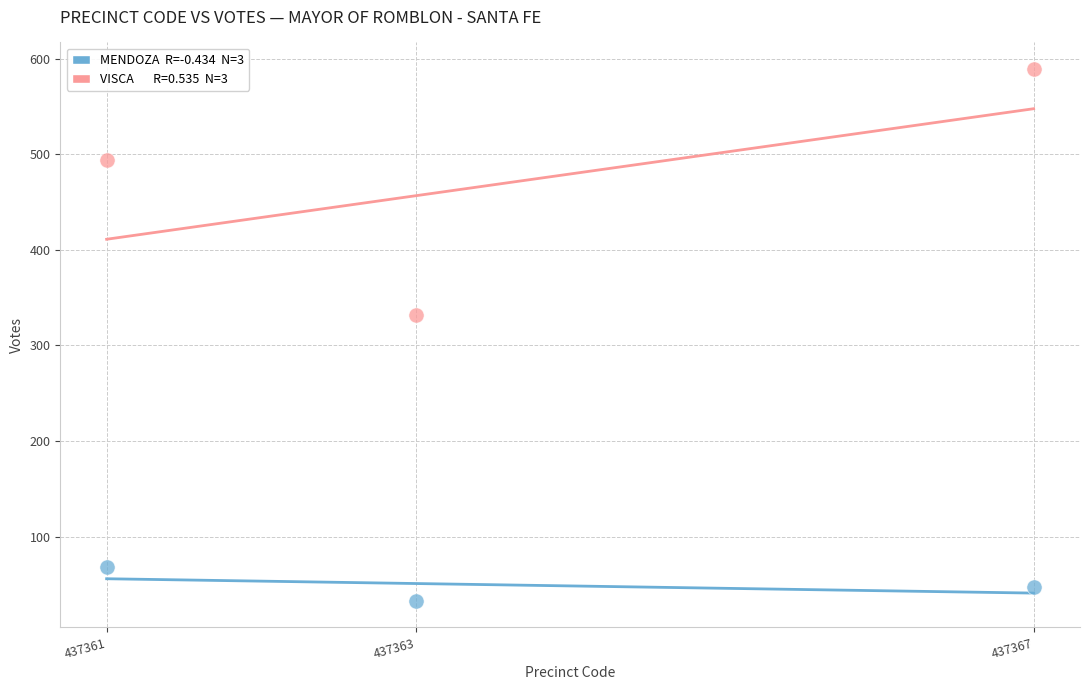

Across all series, what Y value is closest to 311?

332